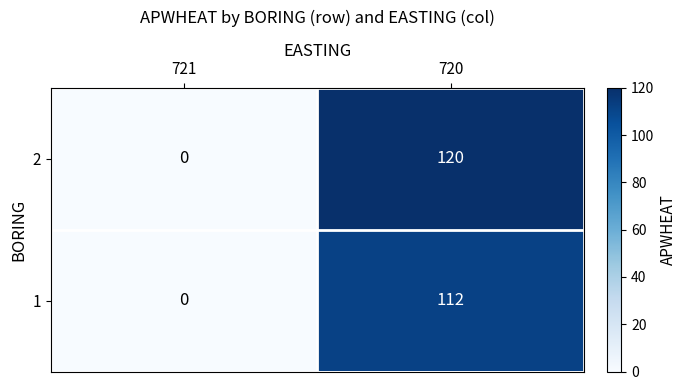

Reading left to right, extract all data points from this chart.

2: 721=0	720=120
1: 721=0	720=112